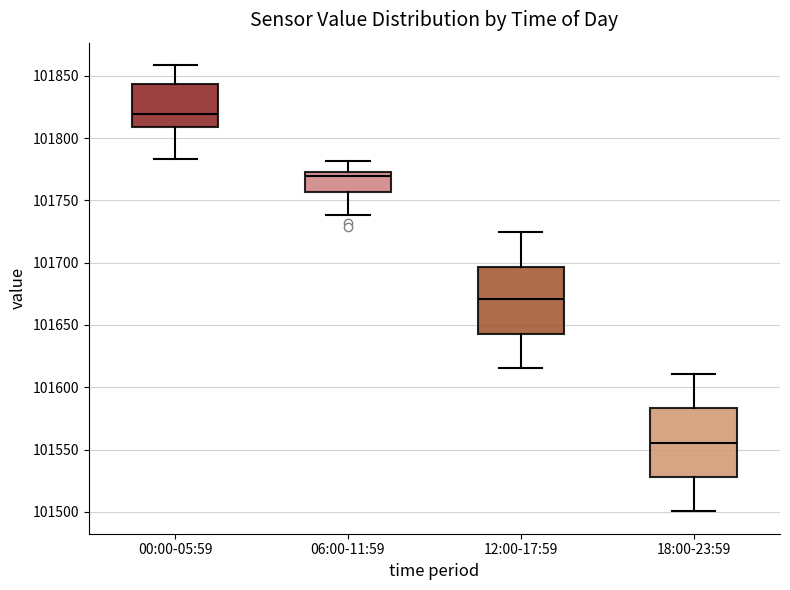

Reading left to right, transcribe this box plot: for each box, give where its median line is, the range the box spans, and where its two whiskers end, as read against the y-axis. The values are not printed on the chart, so give them approximately, as read against the axis.

00:00-05:59: median 101820, box 101810 to 101845, whiskers 101785 to 101860
06:00-11:59: median 101770, box 101755 to 101775, whiskers 101740 to 101780
12:00-17:59: median 101670, box 101645 to 101695, whiskers 101615 to 101725
18:00-23:59: median 101555, box 101530 to 101585, whiskers 101500 to 101610